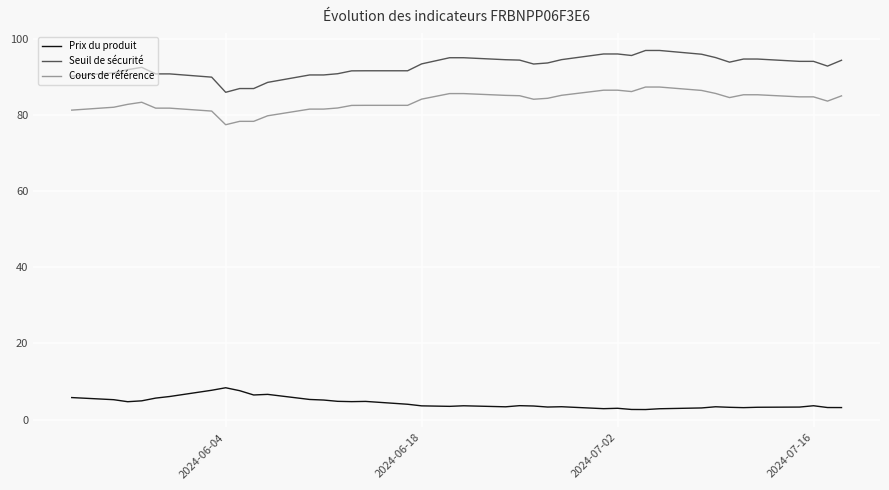

True or false: Seuil de sécurité and Prix du produit intersect in this chart.

False